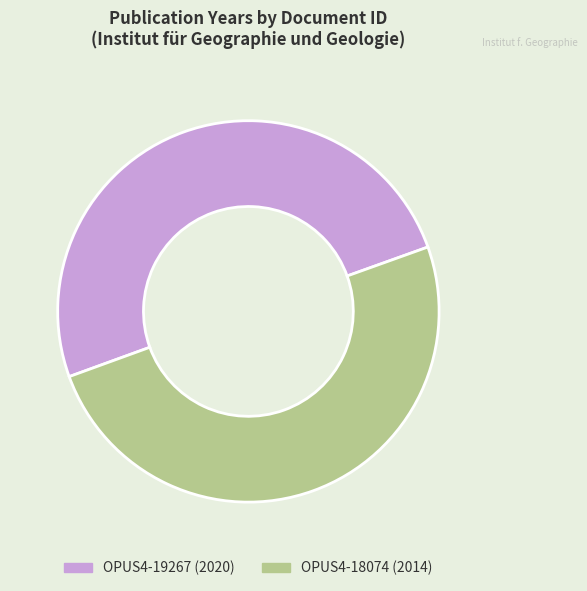

What is the ratio of the value at OPUS4-19267 to the value at OPUS4-18074?

1.0